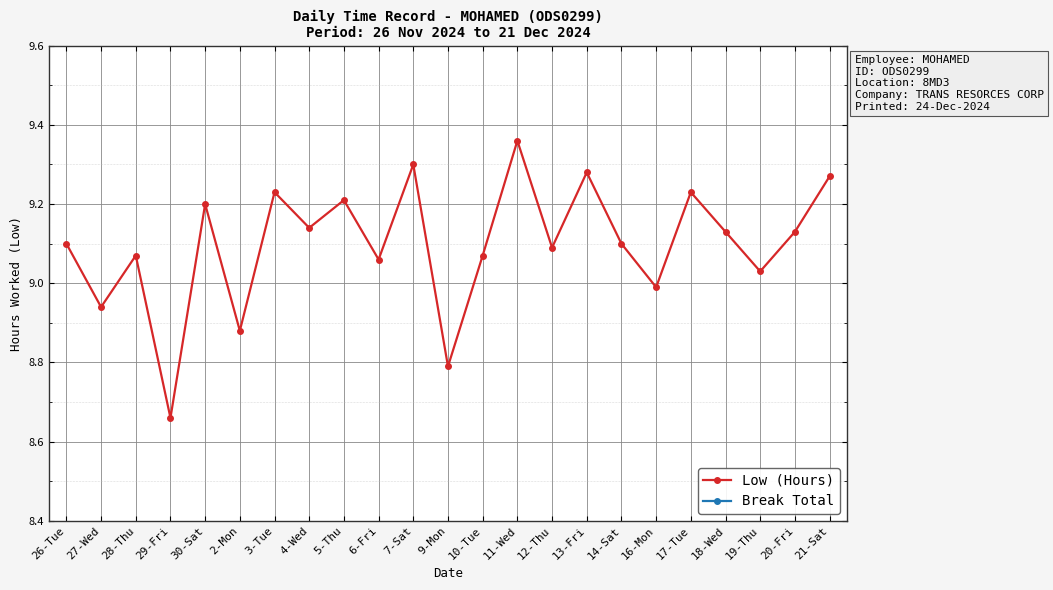

What is the label of the 18th point from the right?

2-Mon